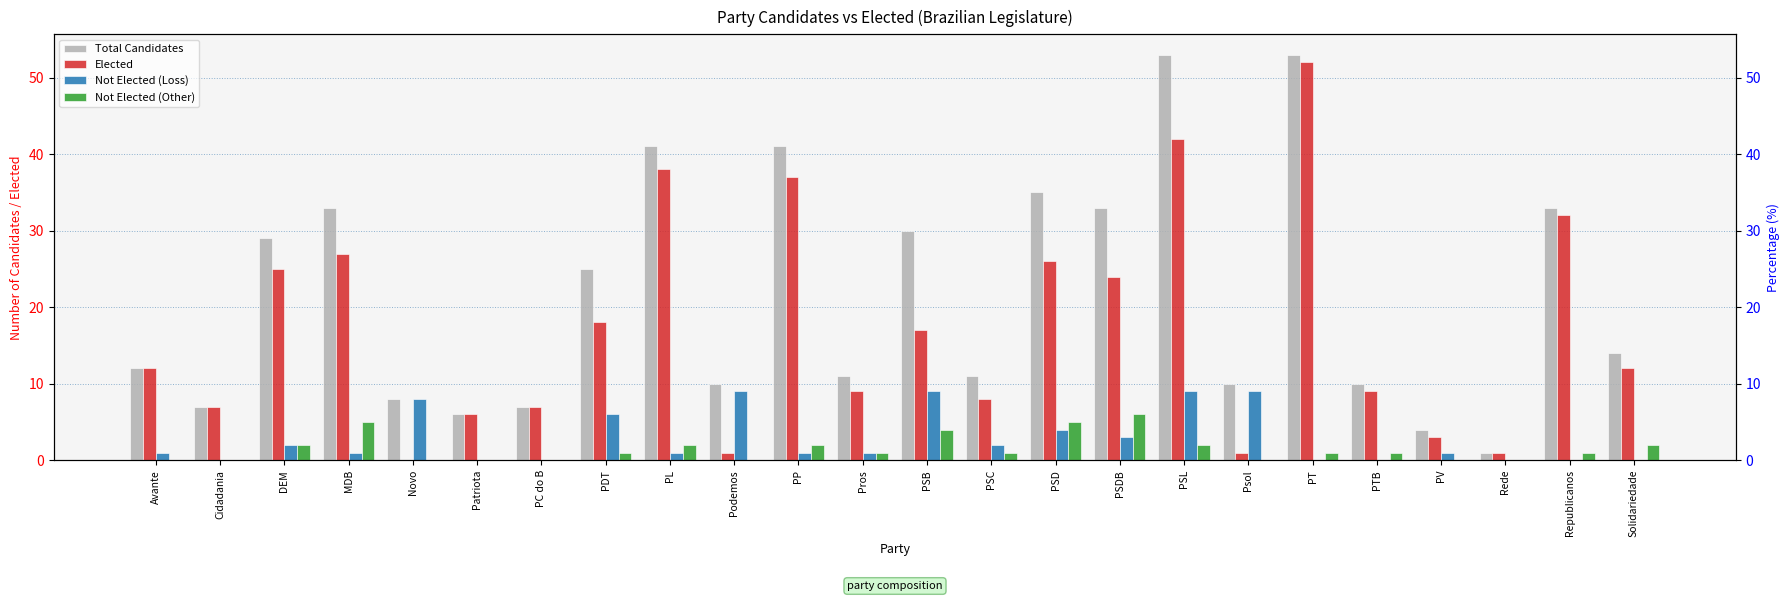

What value does the Total Candidates series have at Pros, to the nearest 5?

10